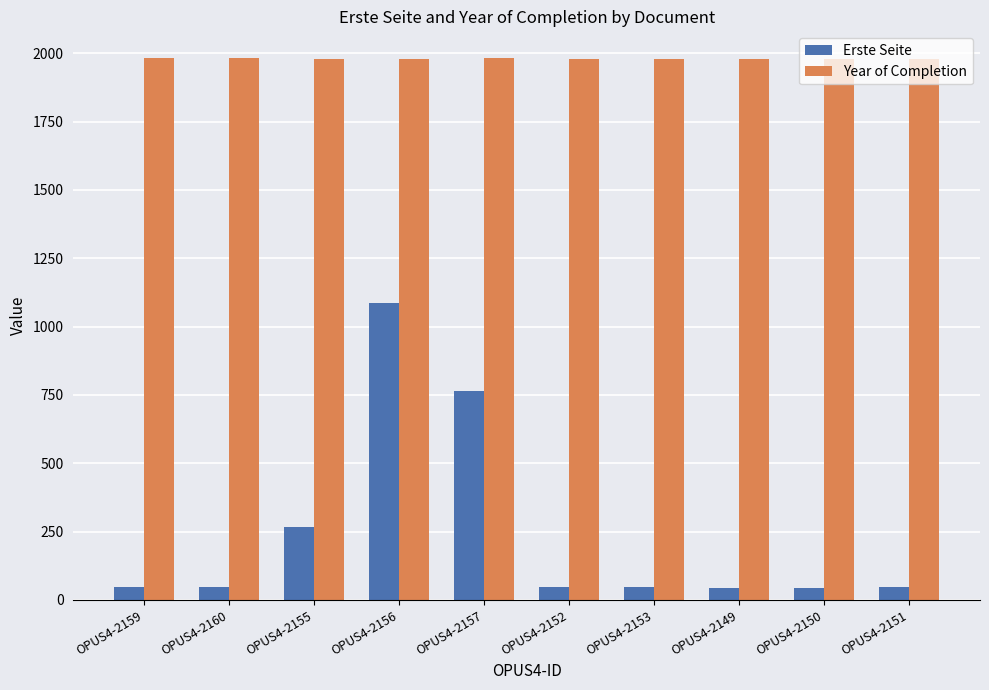

What is the value of the Year of Completion bar at the 5th from the left?

1981